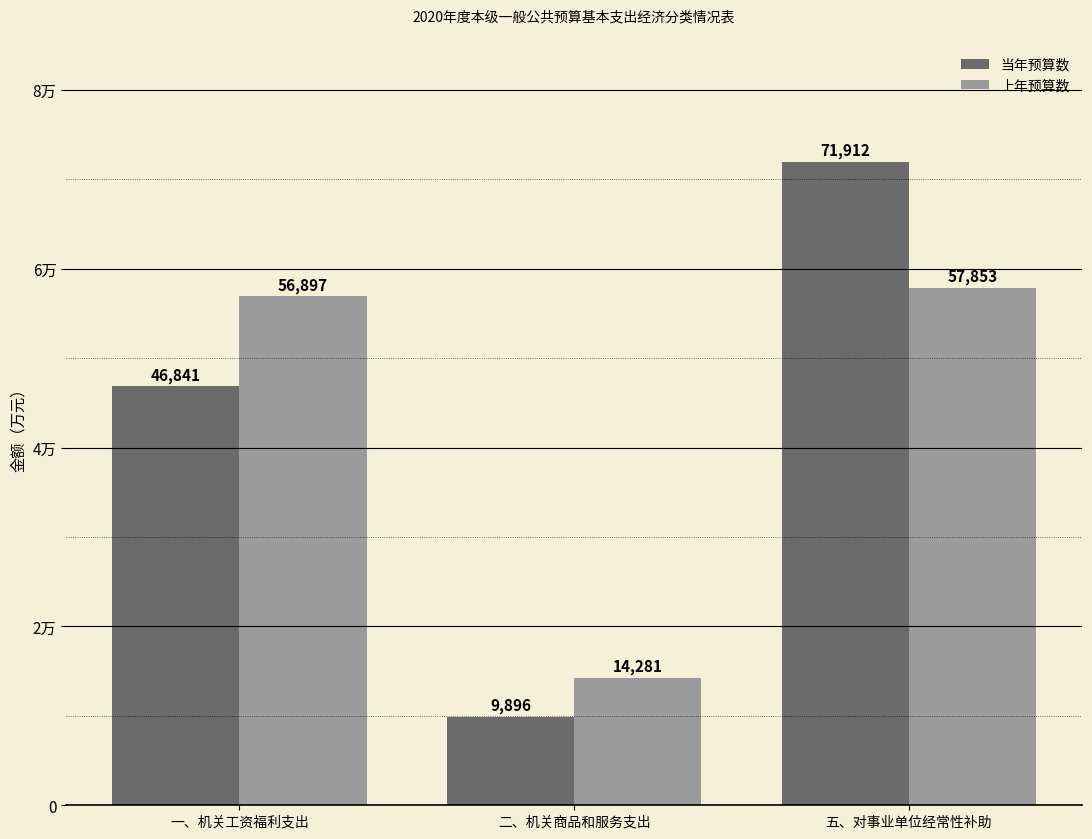

What is the difference between the second highest and minimum values in the 上年预算数 series?

42616